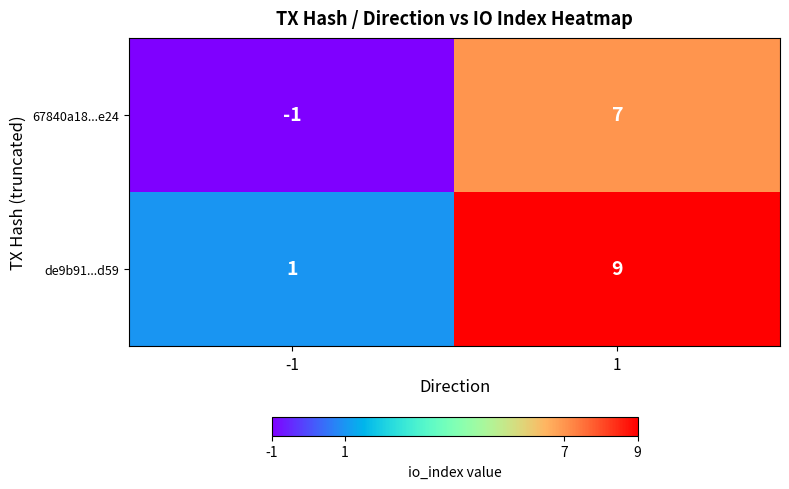

True or false: 67840a18...e24 has a value of 13 at 1.

False